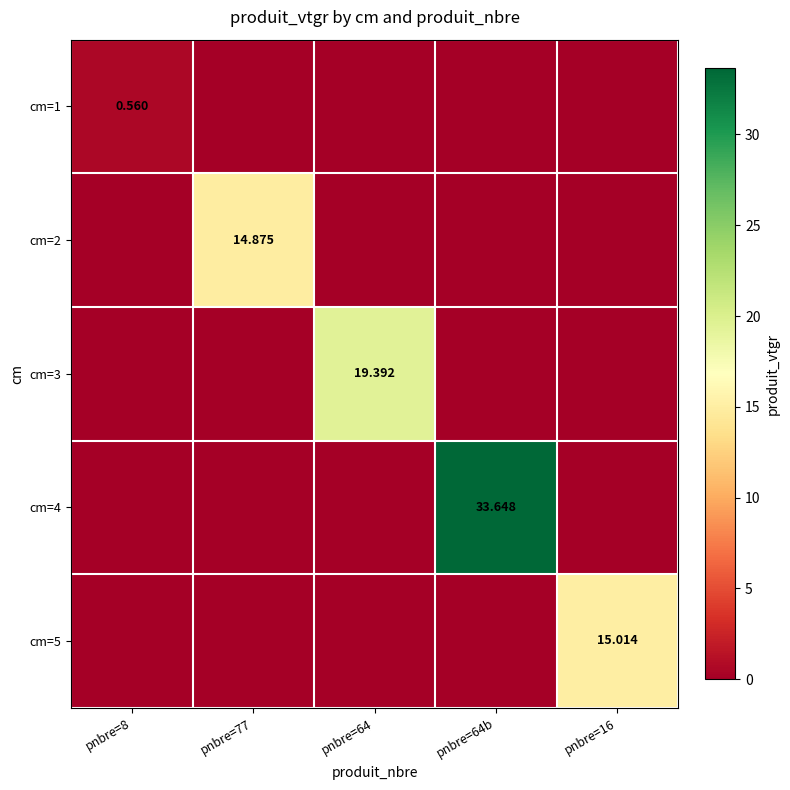

Rank the series by their maximum value, from lowest to highest.

cm=1, cm=2, cm=5, cm=3, cm=4